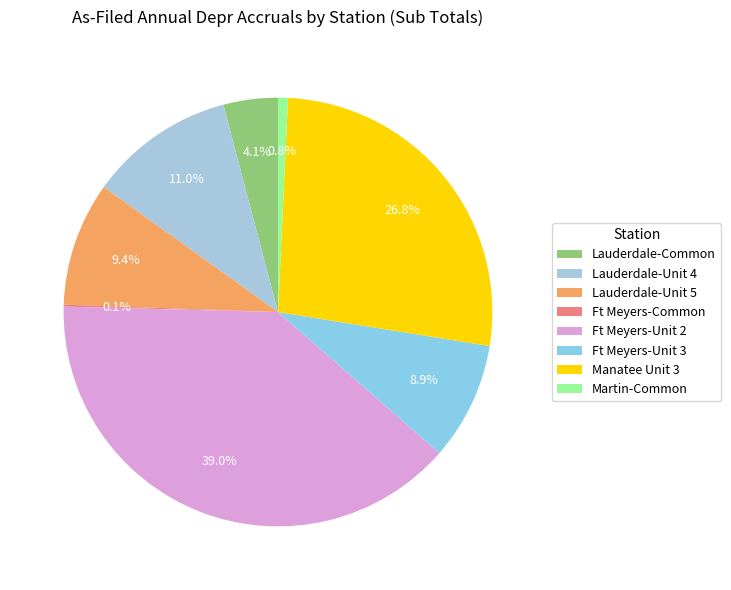

Count the number of slices in the pie.

8